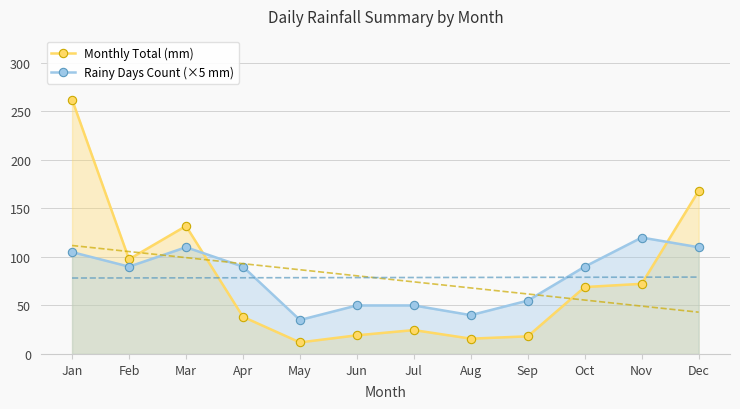

At which label does Rainy Days Count (×5 mm) first exceed 90?

Jan